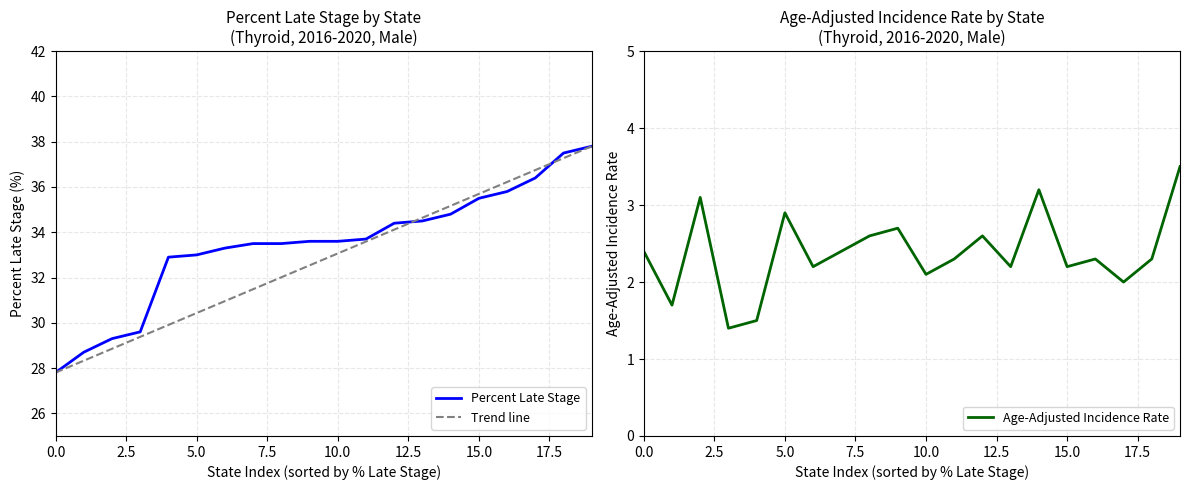

How many values in the Age-Adjusted Incidence Rate series are below 2?

3